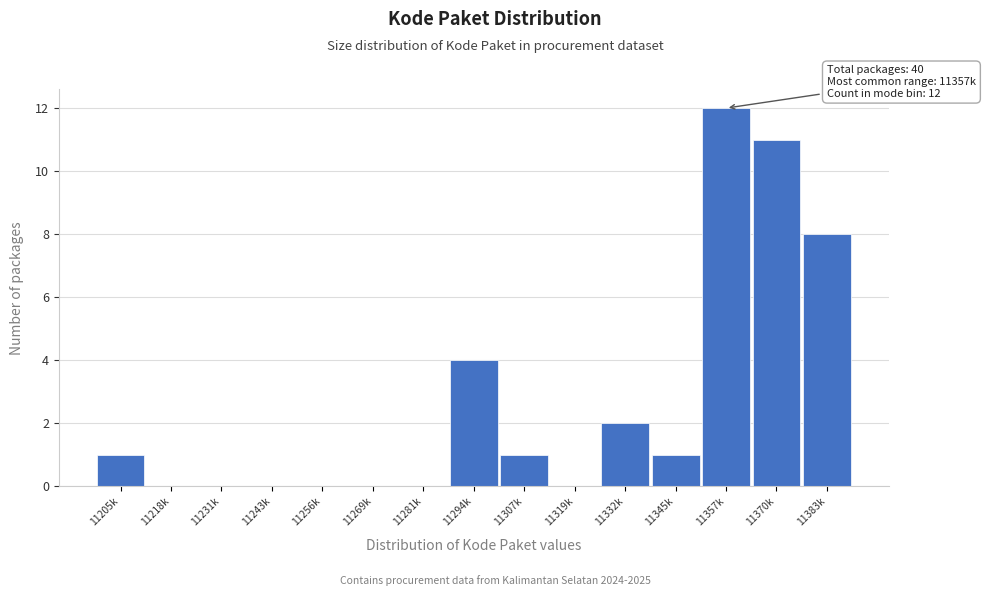

Reading left to right, what are all the values shown in this chart?

11205k=1	11218k=0	11231k=0	11243k=0	11256k=0	11269k=0	11281k=0	11294k=4	11307k=1	11319k=0	11332k=2	11345k=1	11357k=12	11370k=11	11383k=8